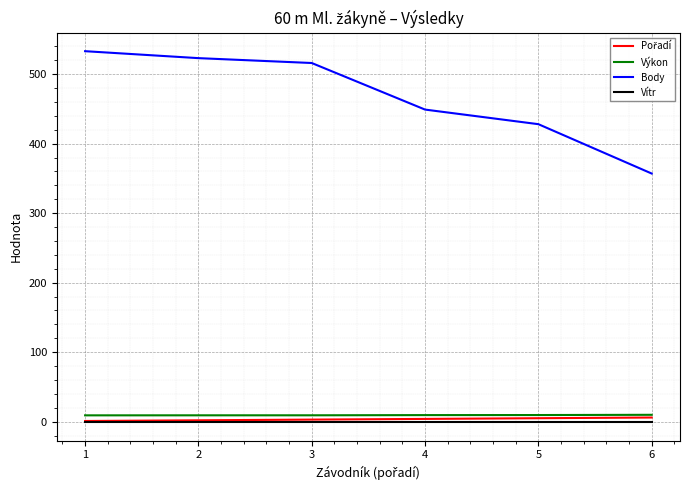

True or false: Vítr and Body intersect in this chart.

False